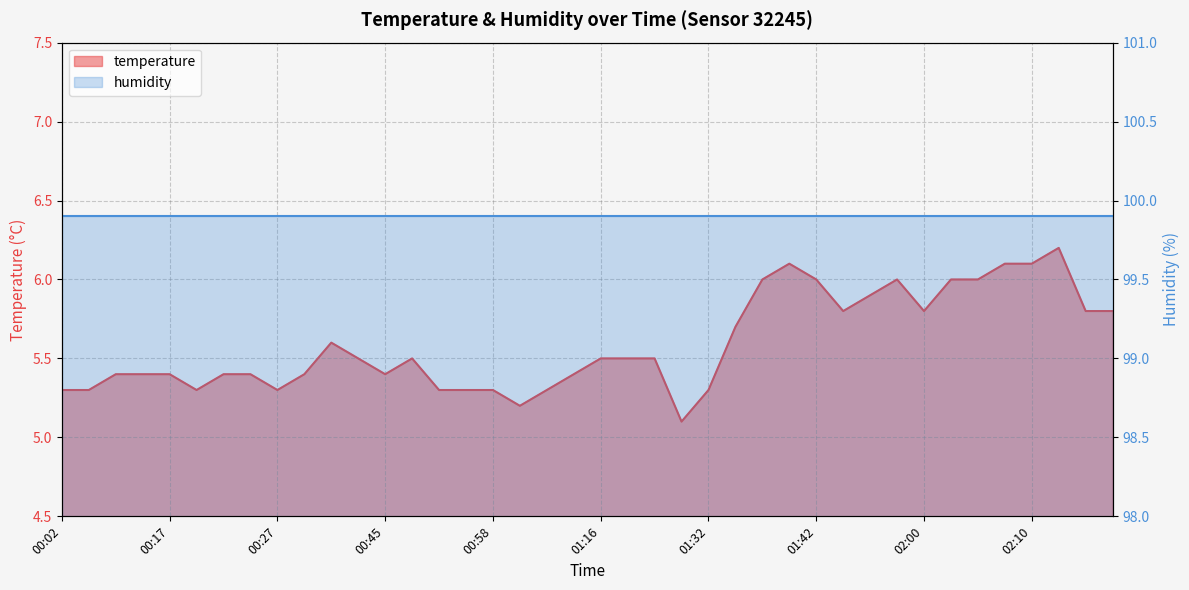

What value does the data have at 00:56?

5.3